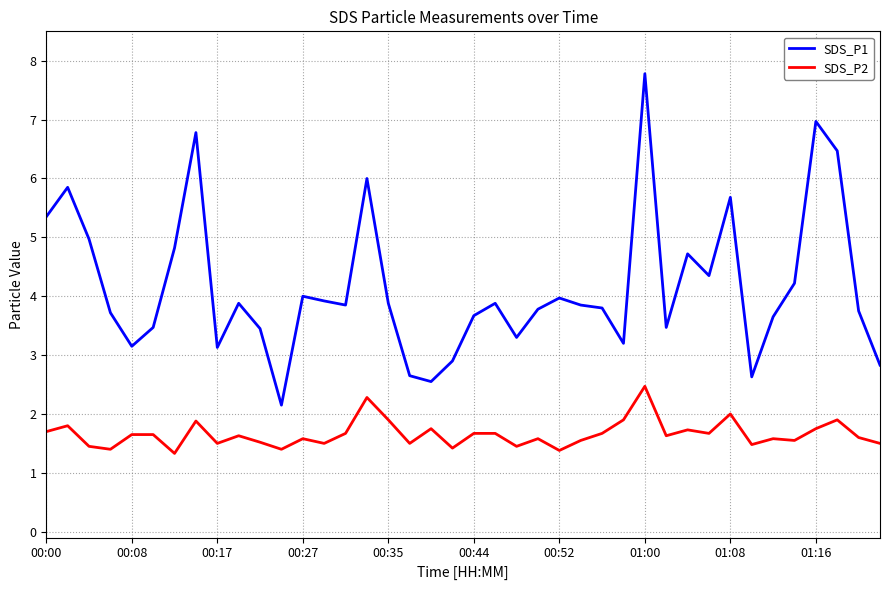

What is the minimum value shown in the chart?

1.3